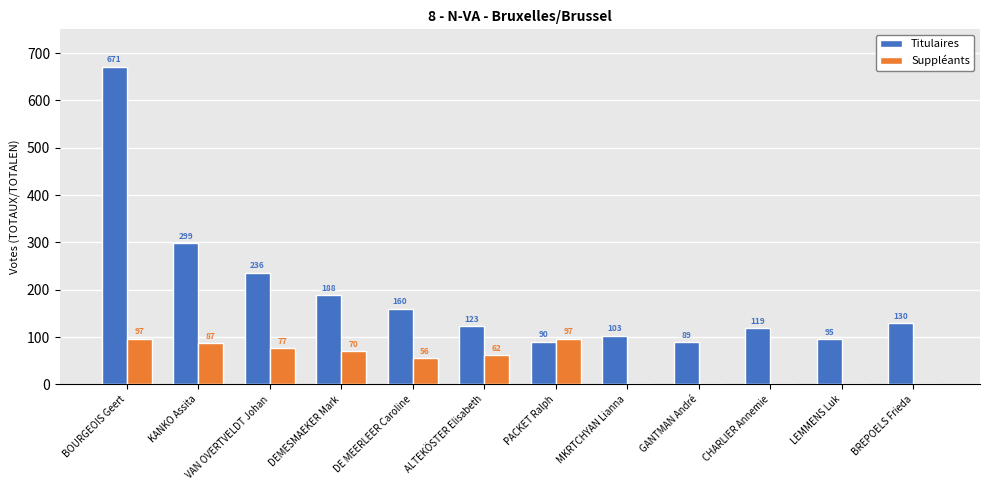

The Suppléants series shows -33 at BREPOELS Frieda. True or false?

False